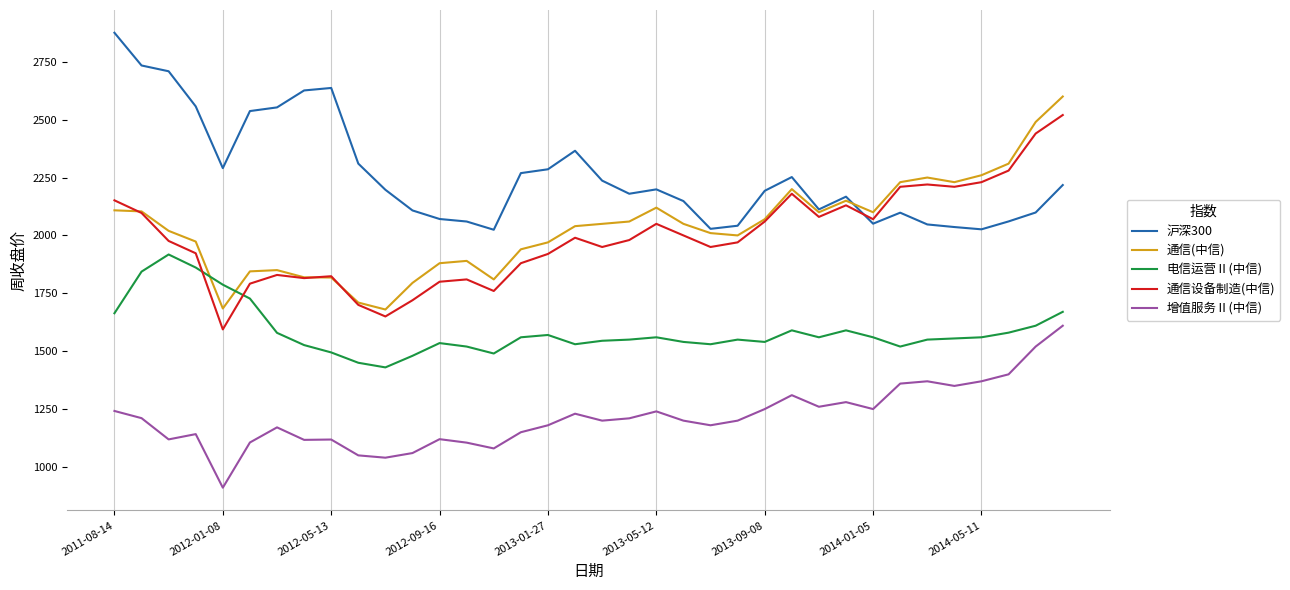

What is the minimum value shown in the chart?

910.4